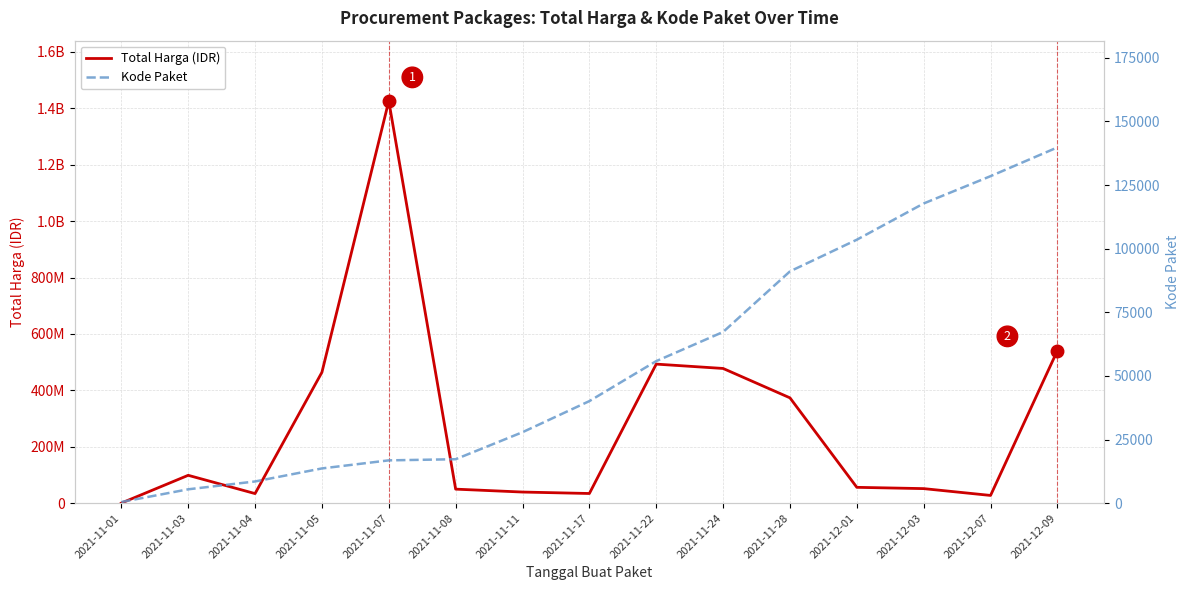

What position from the right is 2021-11-22?

7